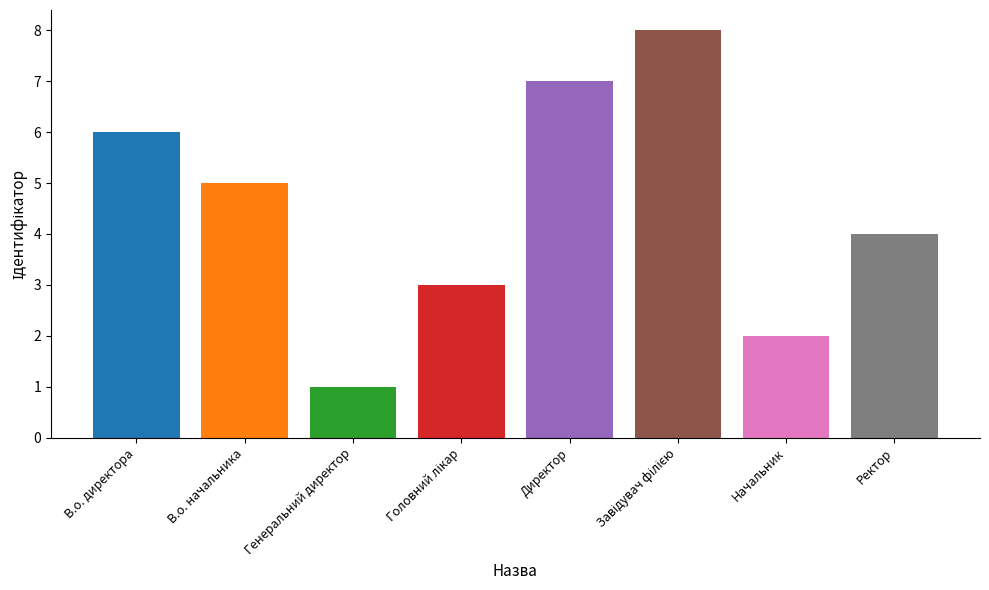

What is the label of the 1st bar from the right?

Ректор